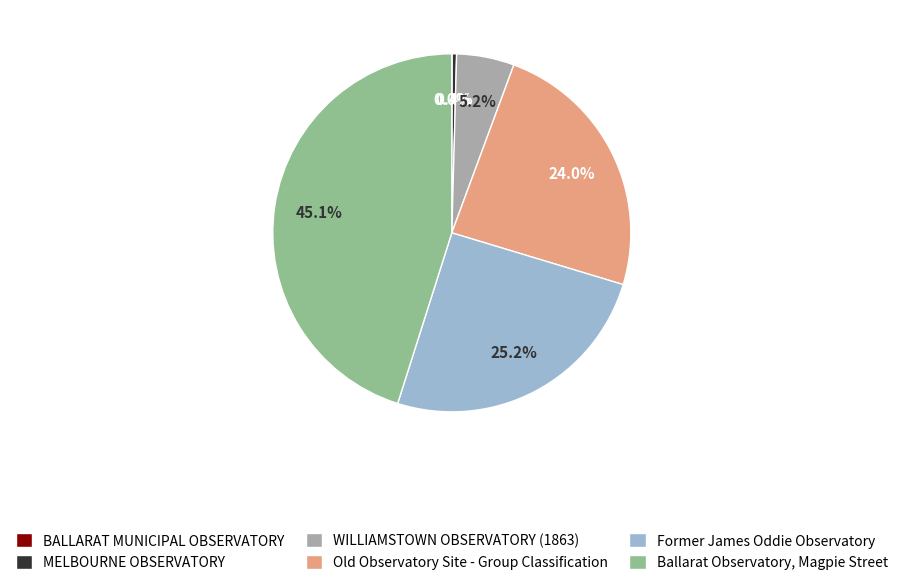

Do Ballarat Observatory, Magpie Street and Former James Oddie Observatory together represent more than half of the pie?

Yes